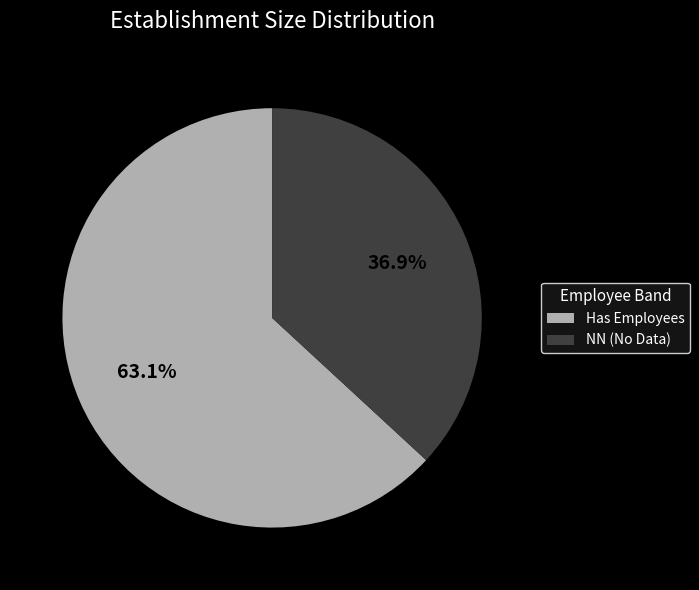

Does any single category account for the majority?

Yes